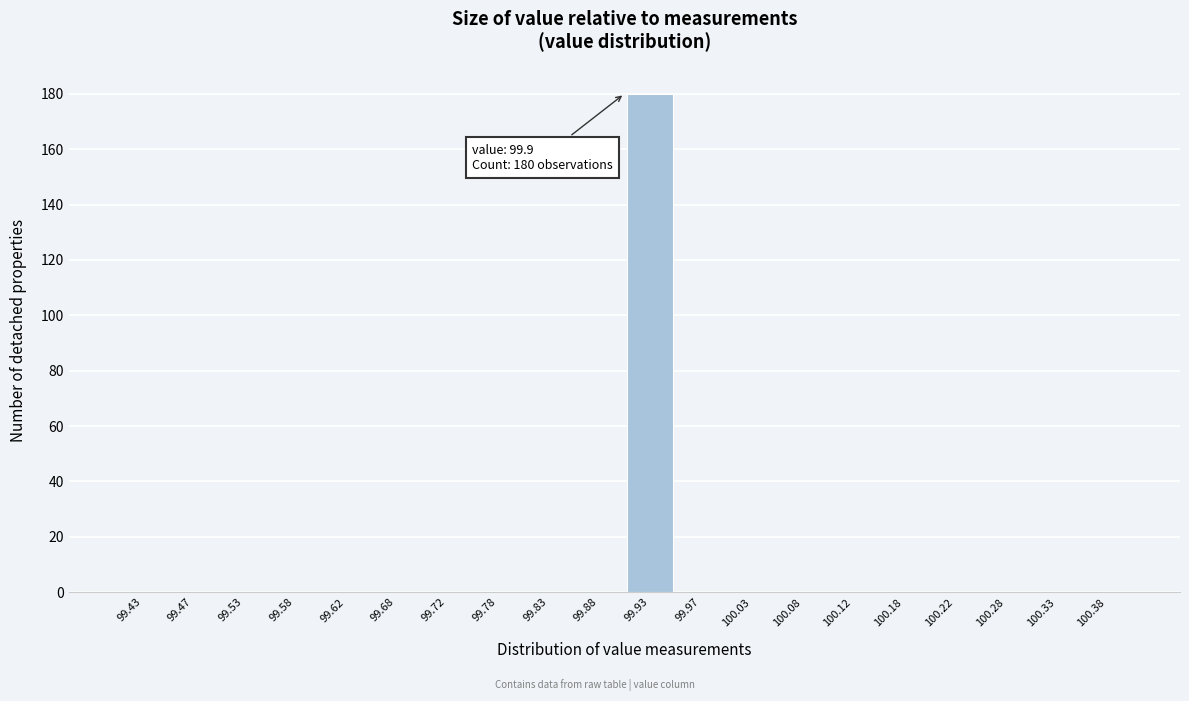

Which range on the x-axis has the tallest bar?

99.90 to 99.95